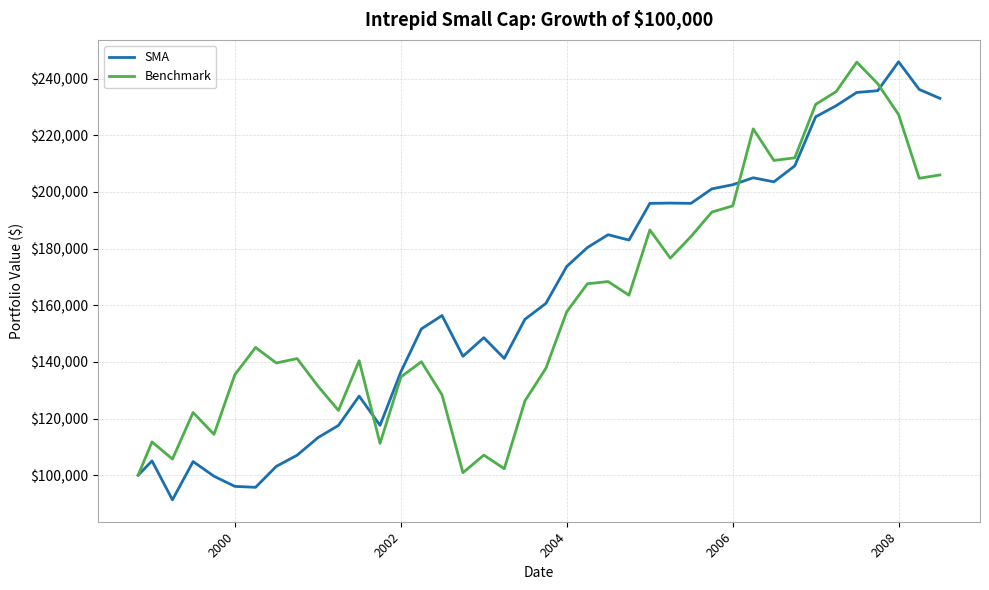

What is the maximum value shown in the chart?

245933.0